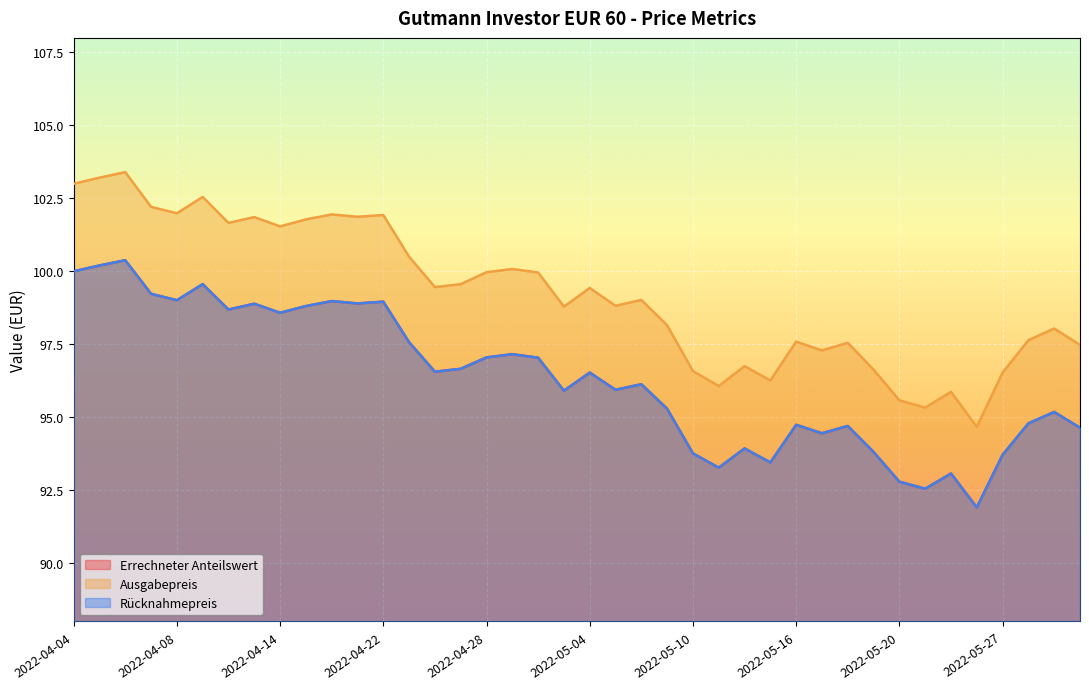

True or false: Errechneter Anteilswert has more than 0 points higher than both neighbors.

True